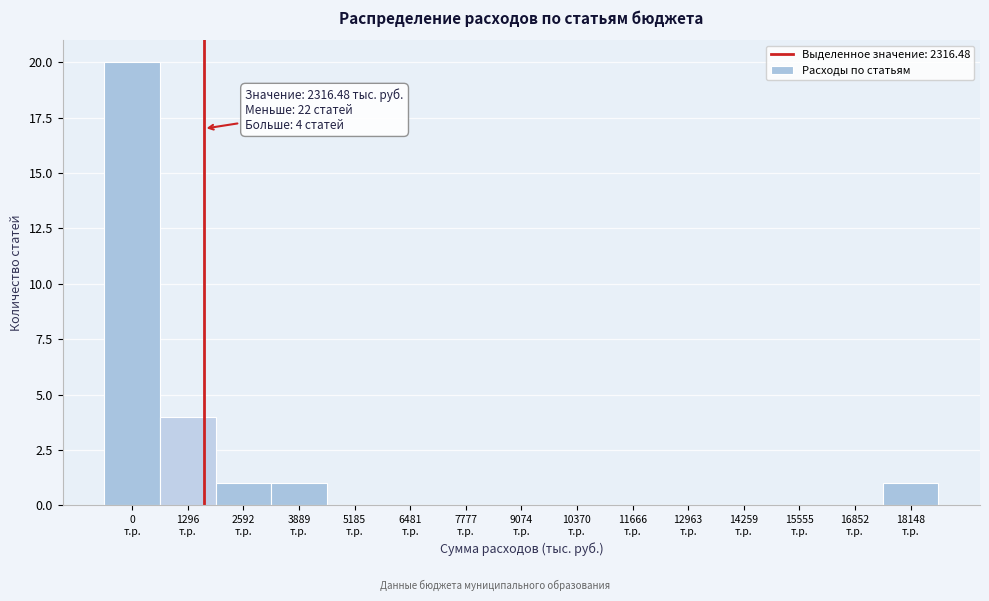

What is the greatest value displayed?

20